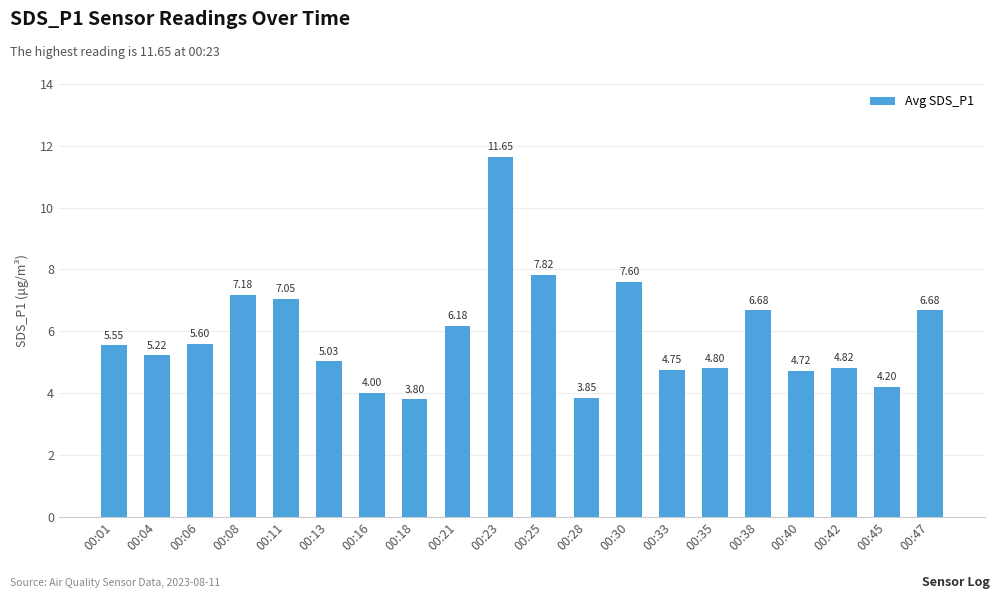

What is the difference between the values at 00:38 and 00:16?

2.7